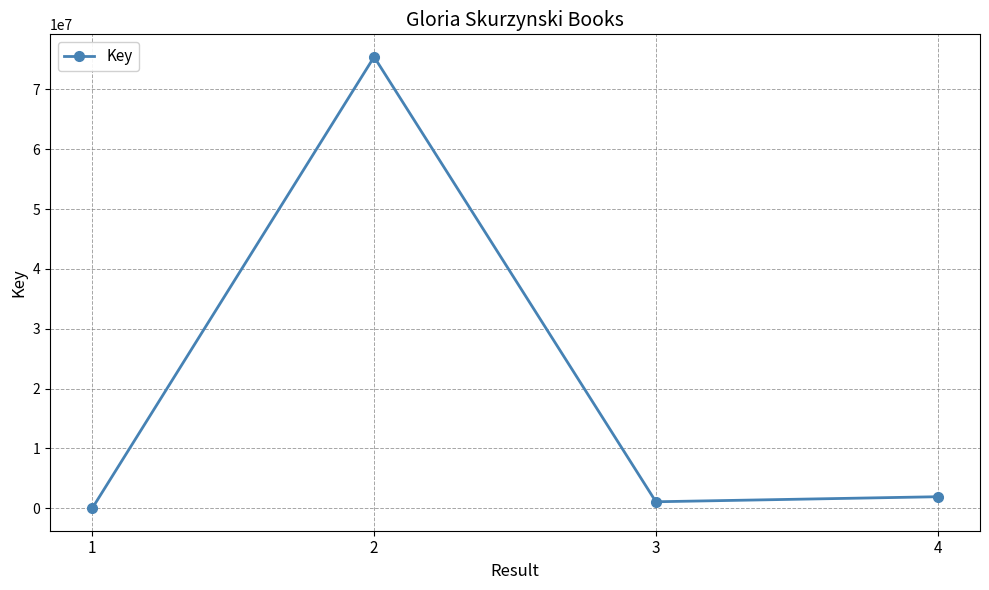

Reading left to right, extract all data points from this chart.

5542	75425887	1074032	1917152